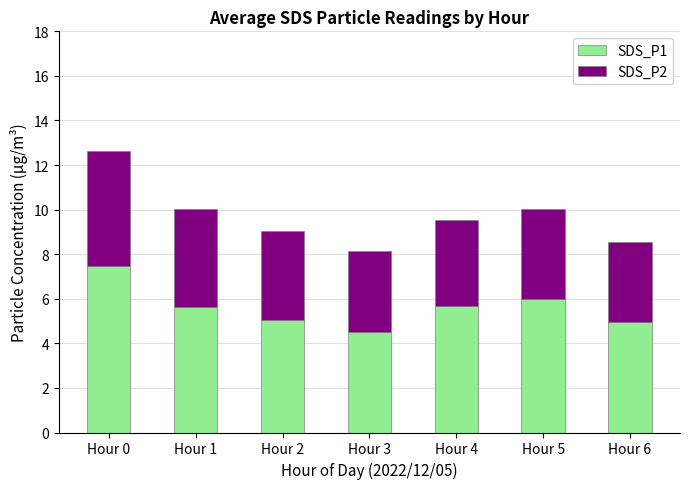

What is the total value across all series at Hour 4?

9.5